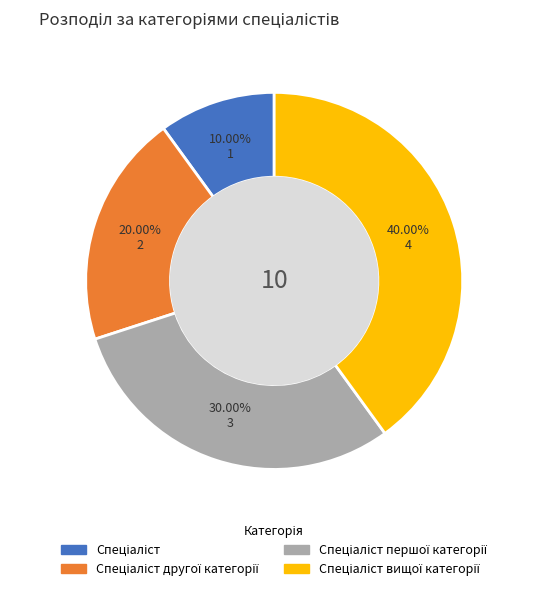

Is there any slice that represents more than half of the pie?

No